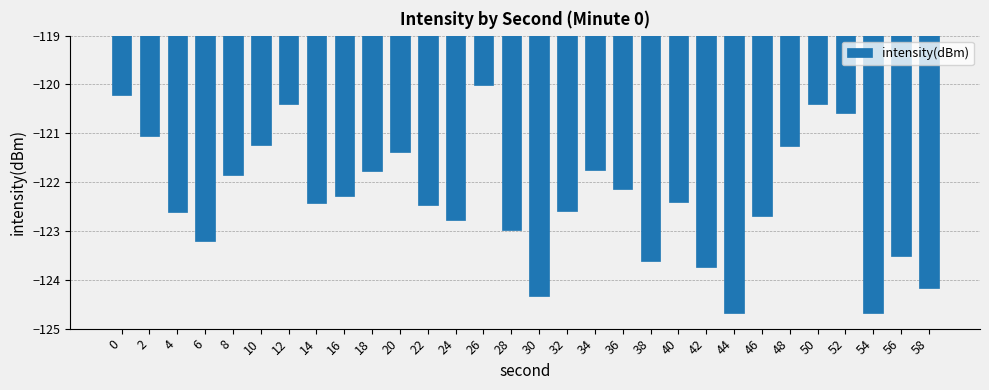

Reading right to left, extract all data points from this chart.

58=-124.2	56=-123.5	54=-124.7	52=-120.6	50=-120.4	48=-121.3	46=-122.7	44=-124.7	42=-123.7	40=-122.4	38=-123.6	36=-122.1	34=-121.8	32=-122.6	30=-124.3	28=-123.0	26=-120.0	24=-122.8	22=-122.5	20=-121.4	18=-121.8	16=-122.3	14=-122.4	12=-120.4	10=-121.2	8=-121.9	6=-123.2	4=-122.6	2=-121.0	0=-120.2